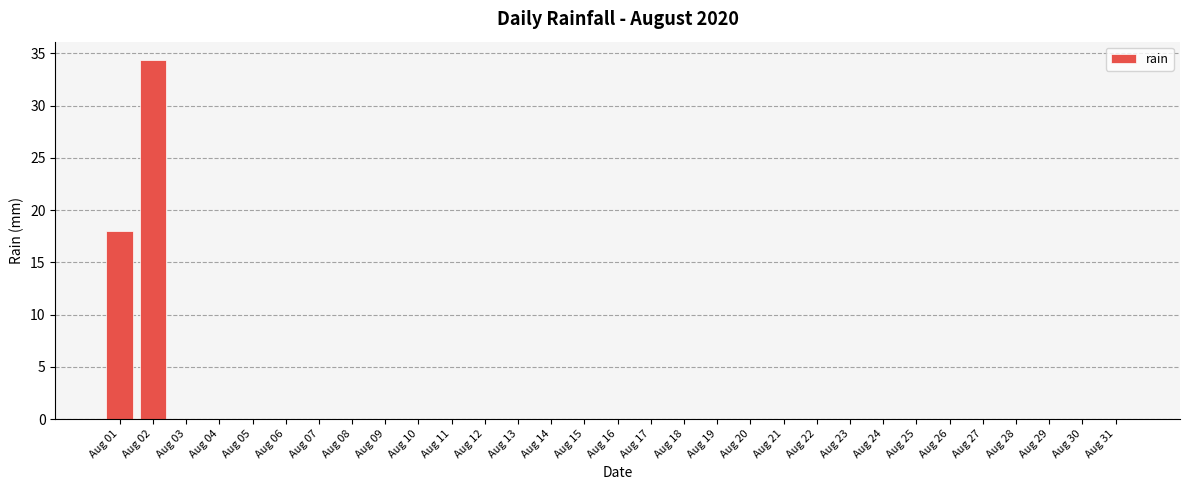

What is the sum of all values?

52.4